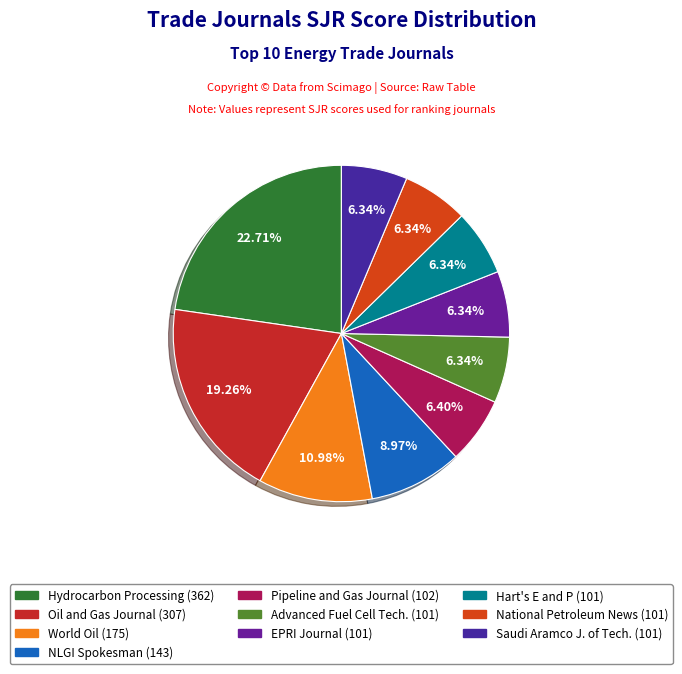

How many segments does this pie chart have?

10